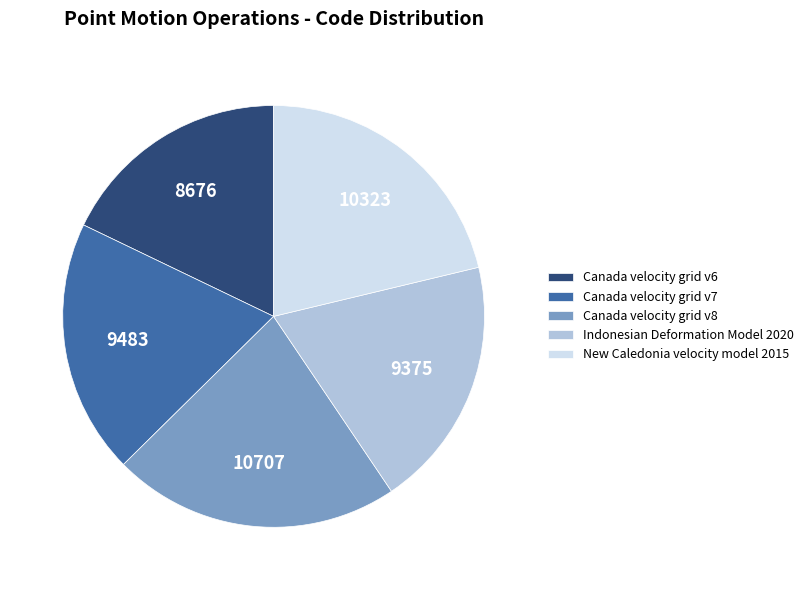

Combined, do New Caledonia velocity model 2015 and Canada velocity grid v8 account for over 50%?

No